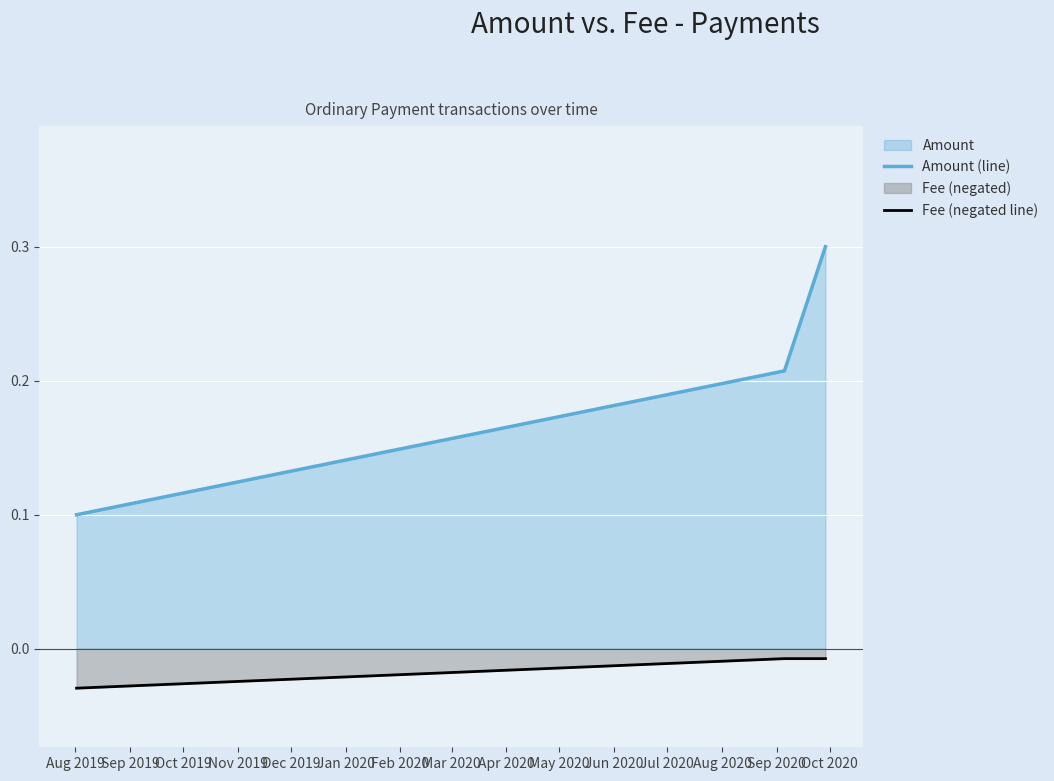

What is the maximum value shown in the chart?

0.3